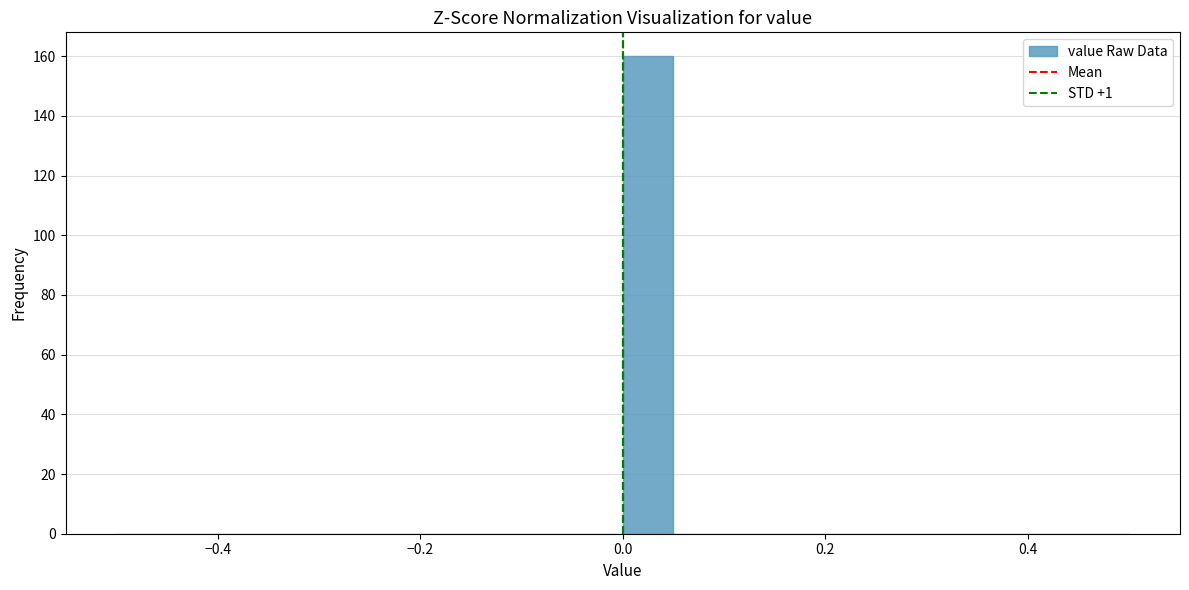

Read against the x-axis, roughly where is the centre of the tallest bar?

0.02